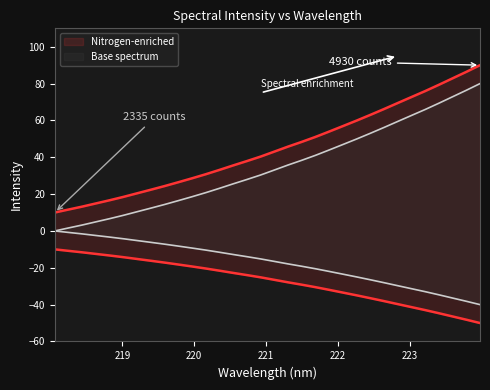

Which has a higher value, 221.6902 or 218.2508?

221.6902